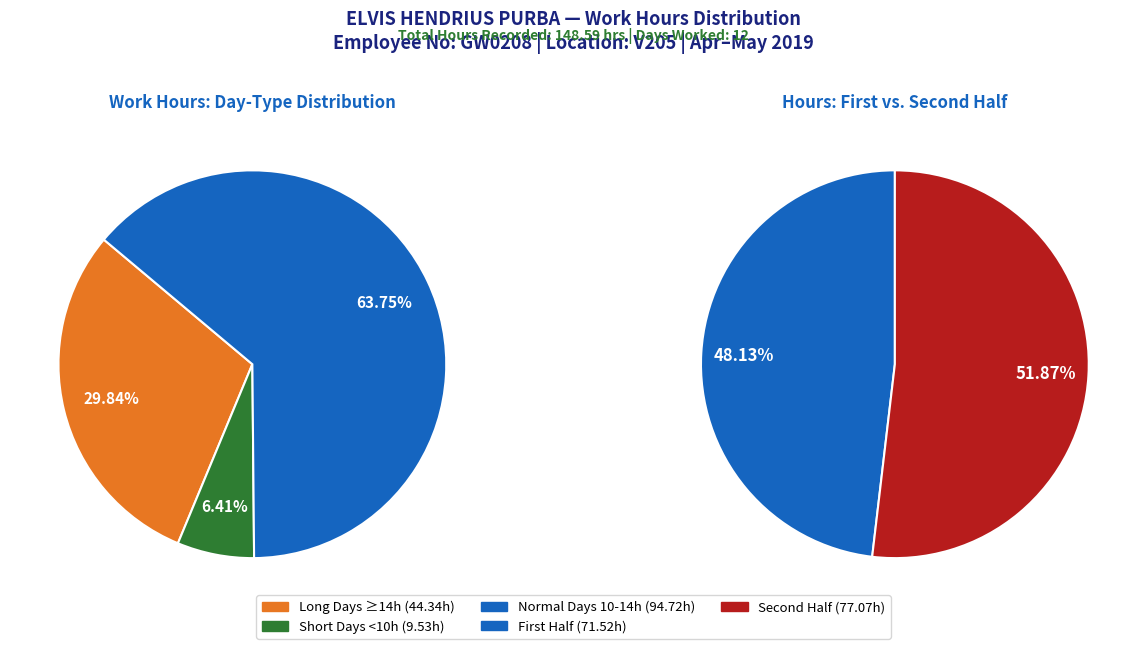

What is the change in value from 14.67 to 14.85?

+0.2